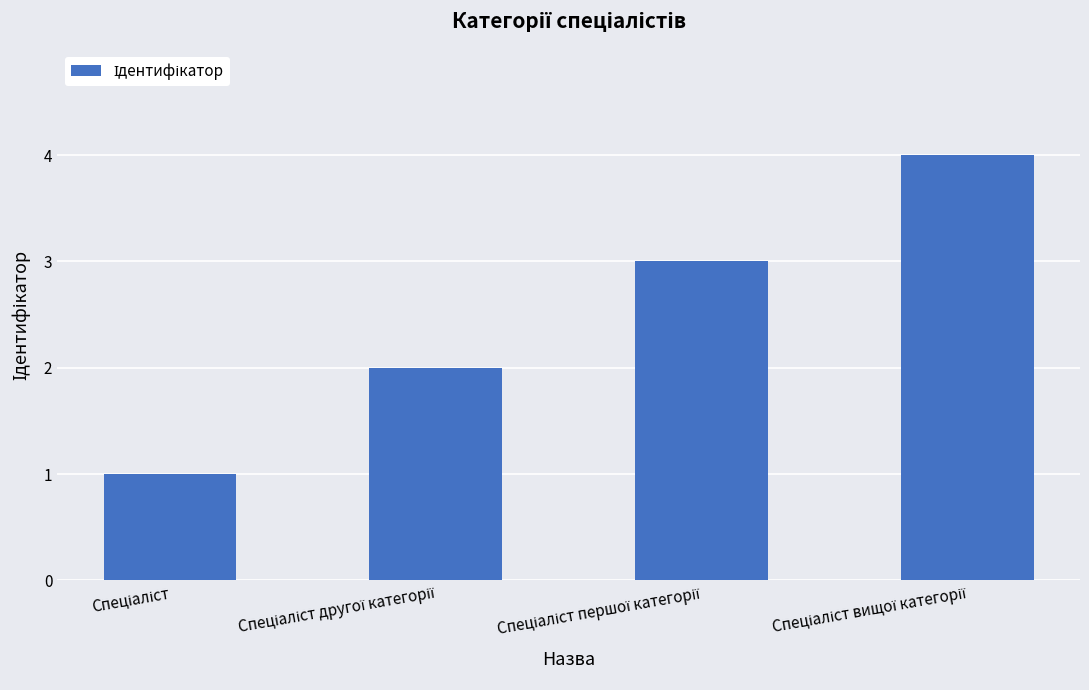

What is the greatest value displayed?

4